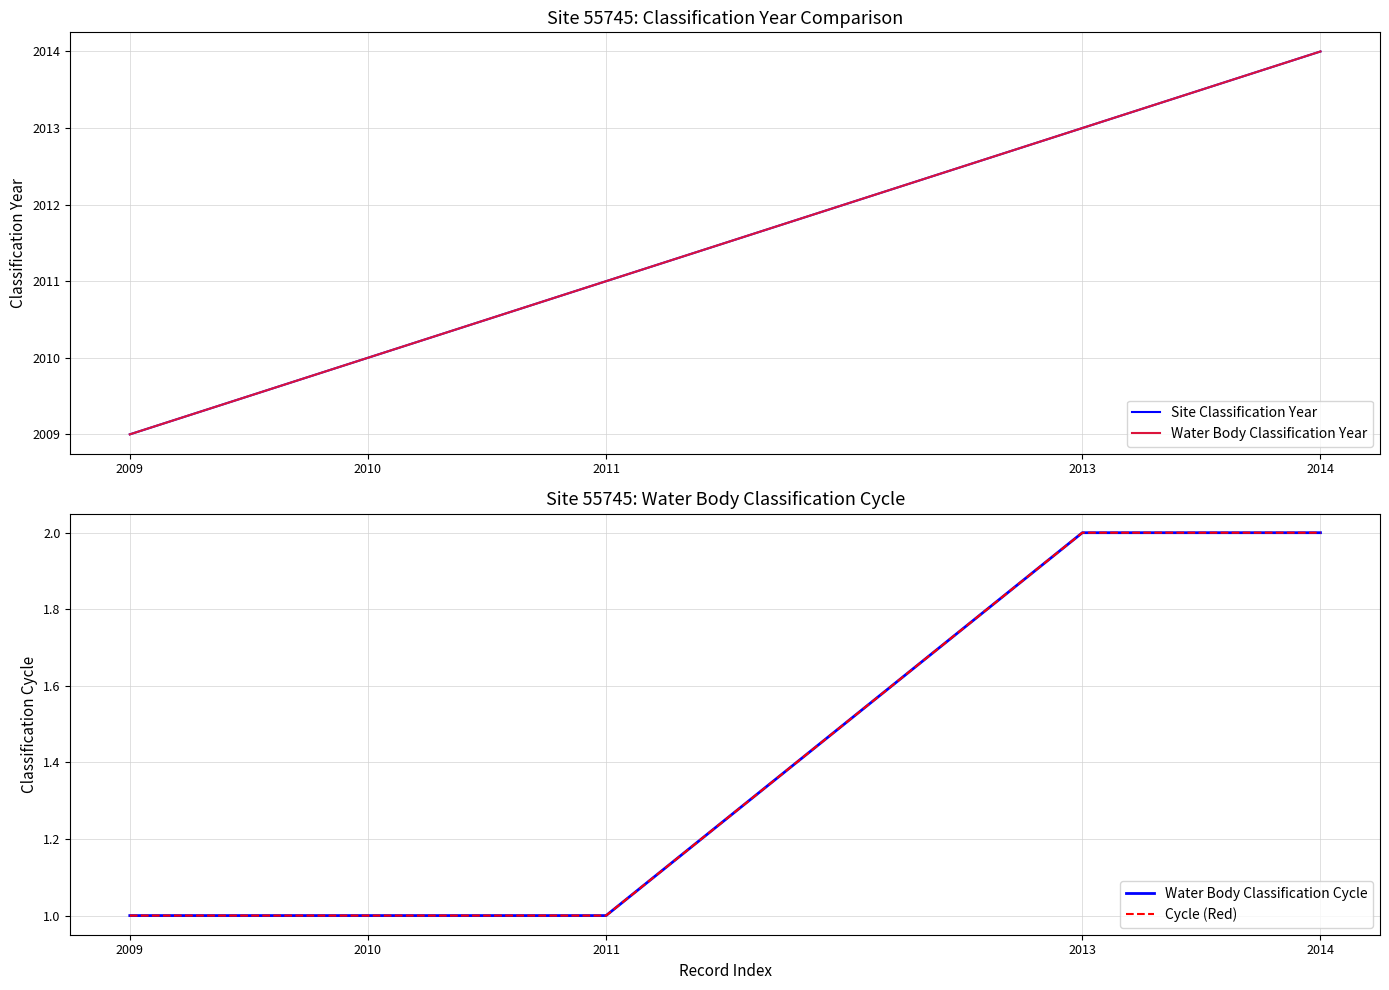

List the series in order of their peak value, lowest first.

Water Body Classification Cycle, Cycle (Red), Site Classification Year, Water Body Classification Year